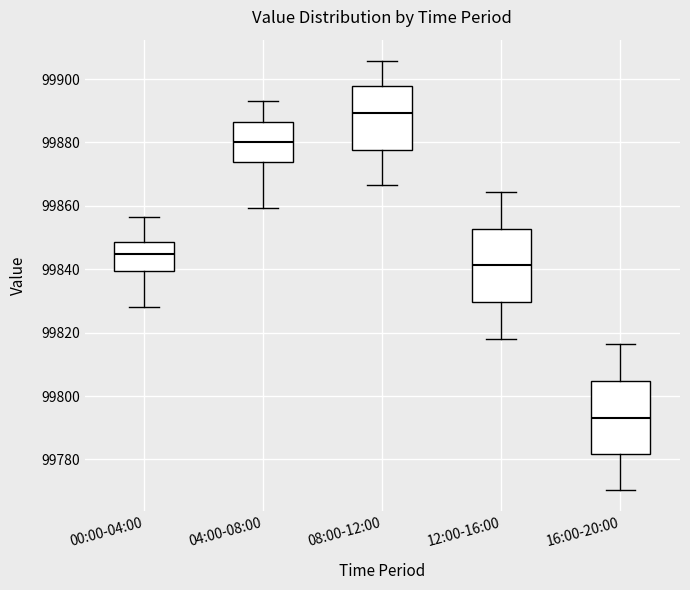

Where does the upper whisker of the box for 04:00-08:00 end on the y-axis? The values are not printed on the chart, so give them approximately, as read against the axis.

99894